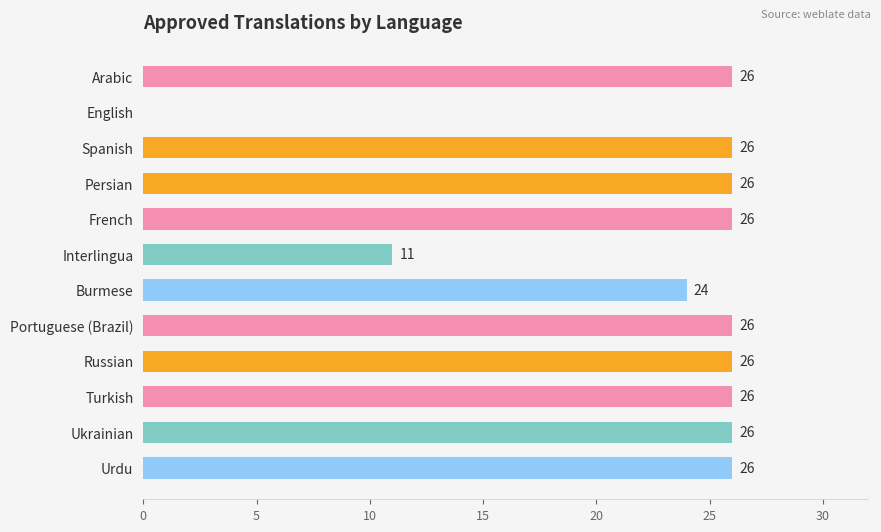

What is the ratio of the value at Interlingua to the value at Russian?

0.4